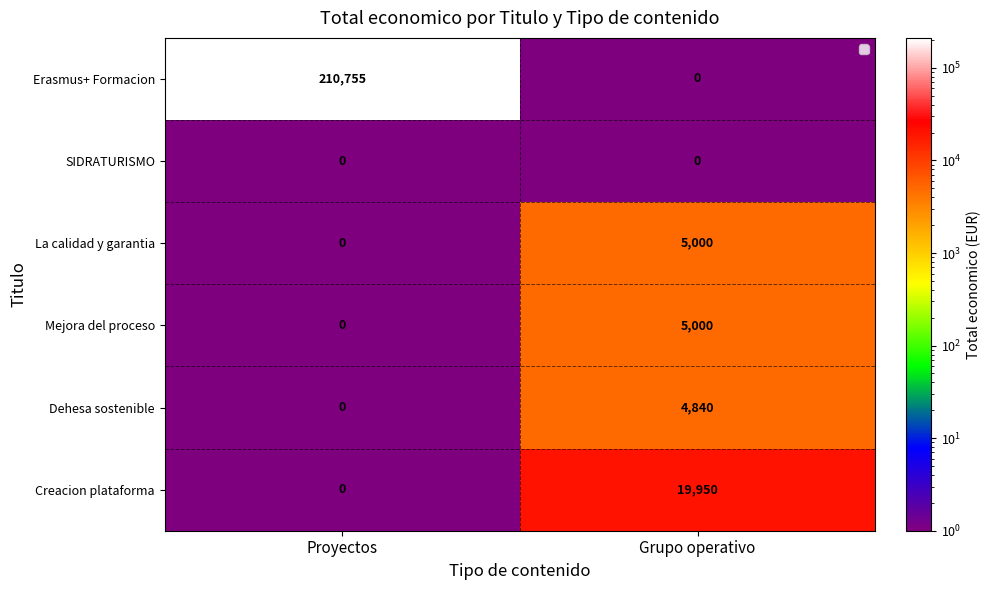

True or false: Dehesa sostenible has a value of -3184 at Proyectos.

False